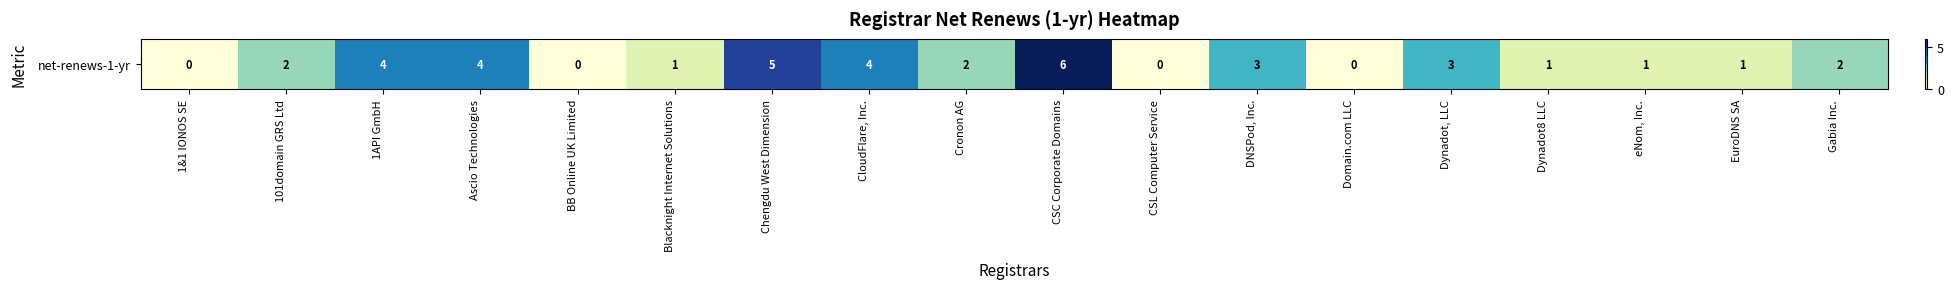

How many values are above zero?

14